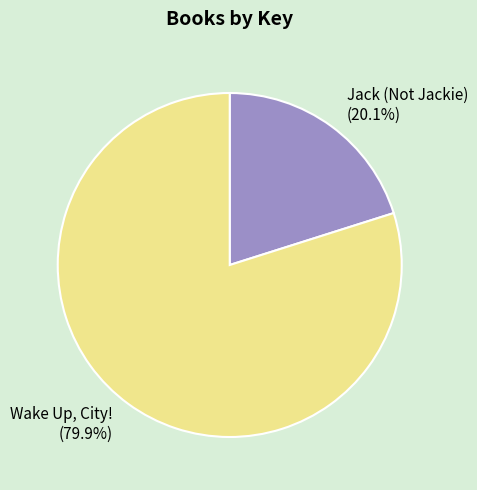

Which slice represents more than half of the pie?

Wake Up, City!